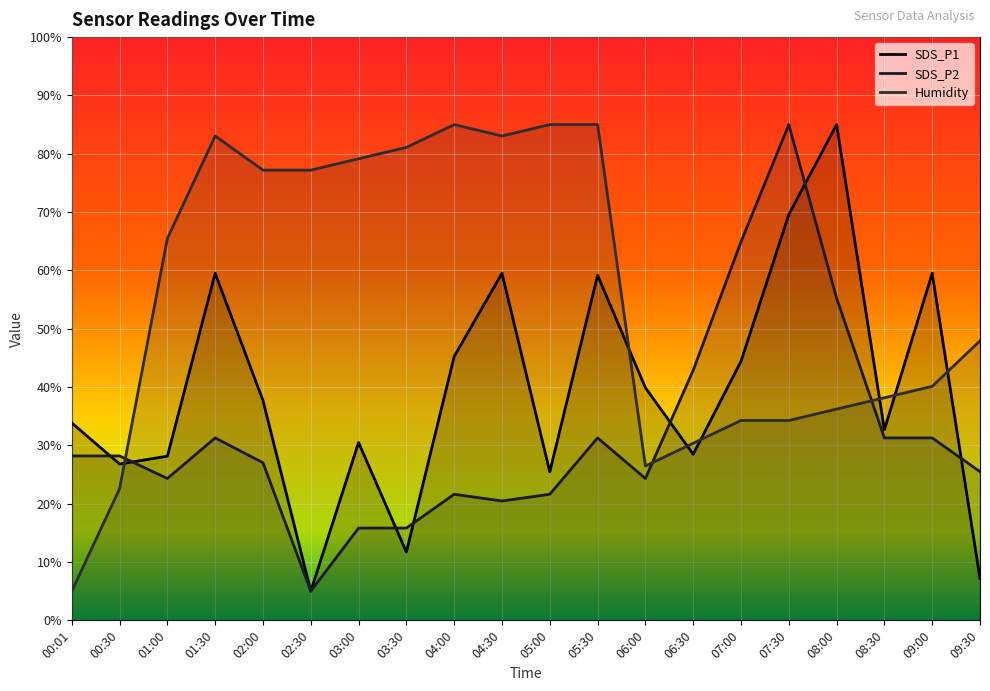

What is the label of the 9th point from the left?

04:00